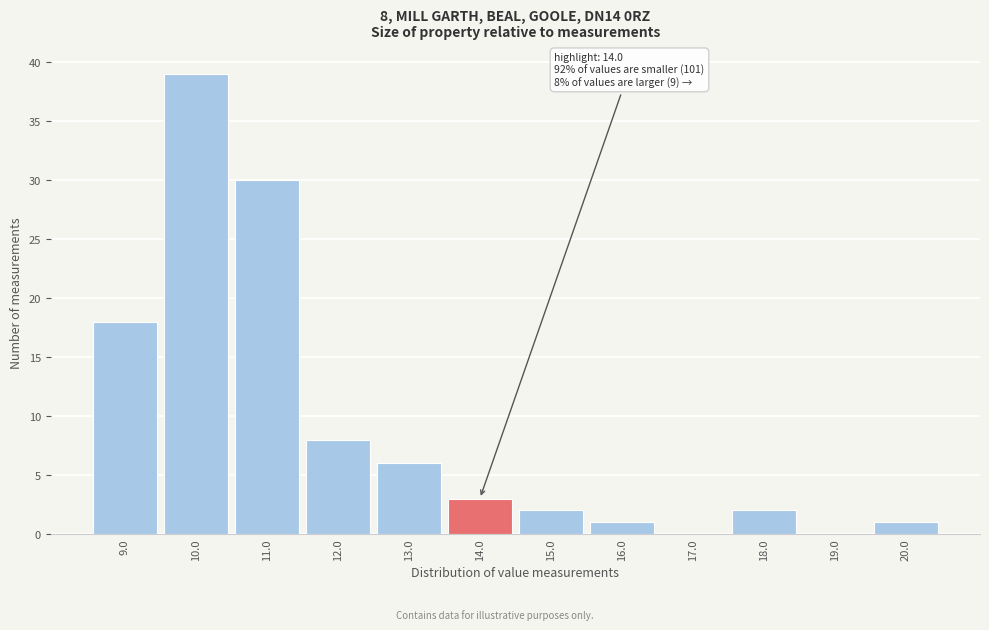

Reading right to left, what are all the values shown in this chart?

20.0=1	19.0=0	18.0=2	17.0=0	16.0=1	15.0=2	14.0=3	13.0=6	12.0=8	11.0=30	10.0=39	9.0=18